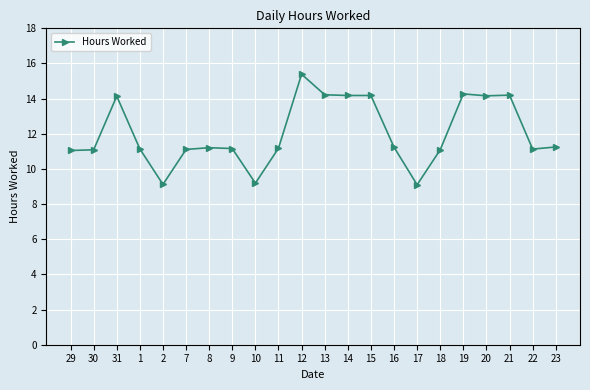

Where is the first local maximum?

31